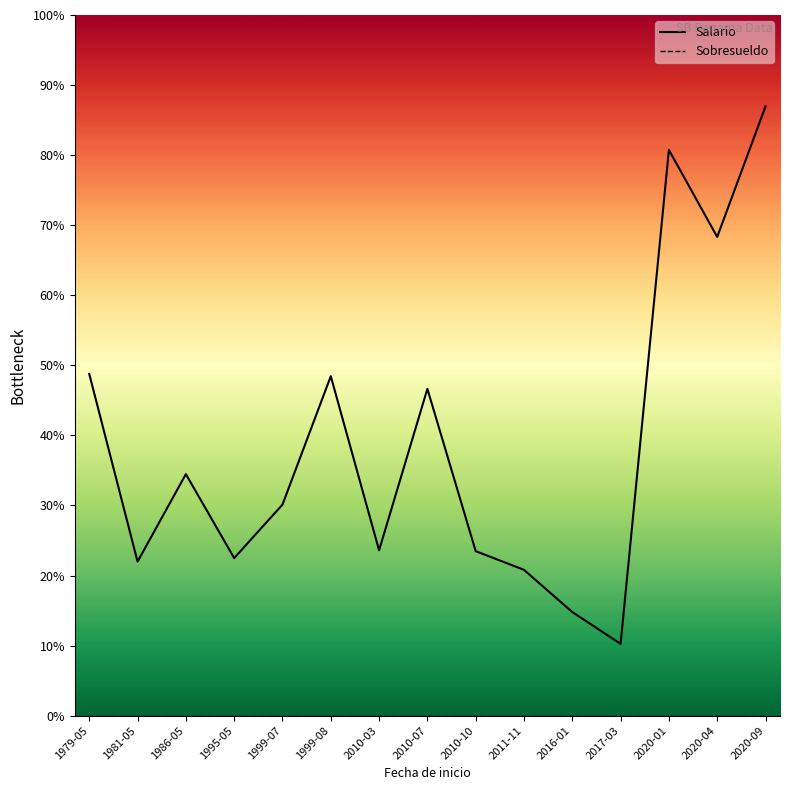

What is the approximate value of Salario at 1999-08, to the nearest 100?

3900